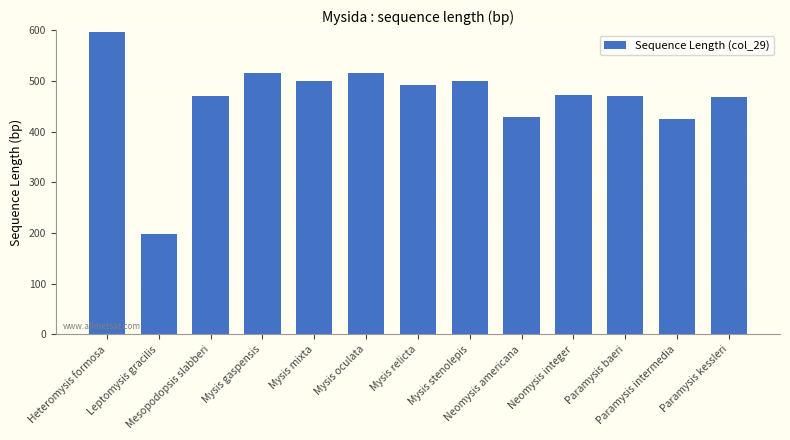

What is the label of the 7th bar from the left?

Mysis relicta